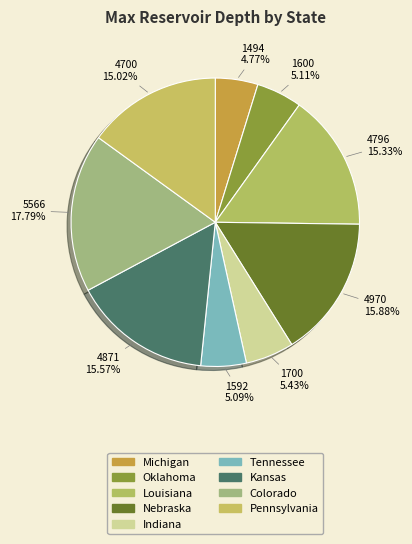

Rank the categories by value from highest to lowest.

Colorado, Nebraska, Kansas, Louisiana, Pennsylvania, Indiana, Oklahoma, Tennessee, Michigan